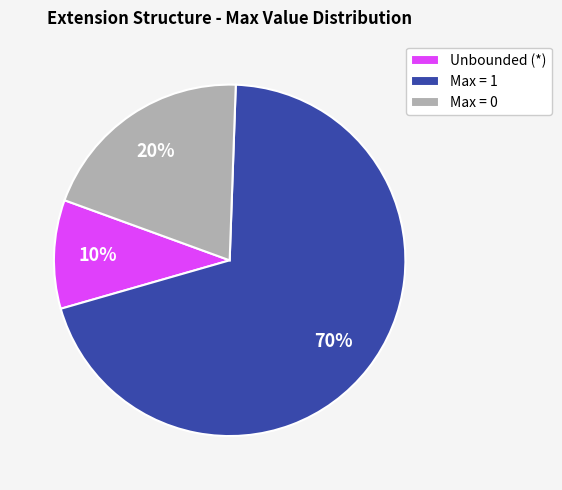

Approximately how many times larger is the value at Unbounded (*) compared to Max = 0?

0.5